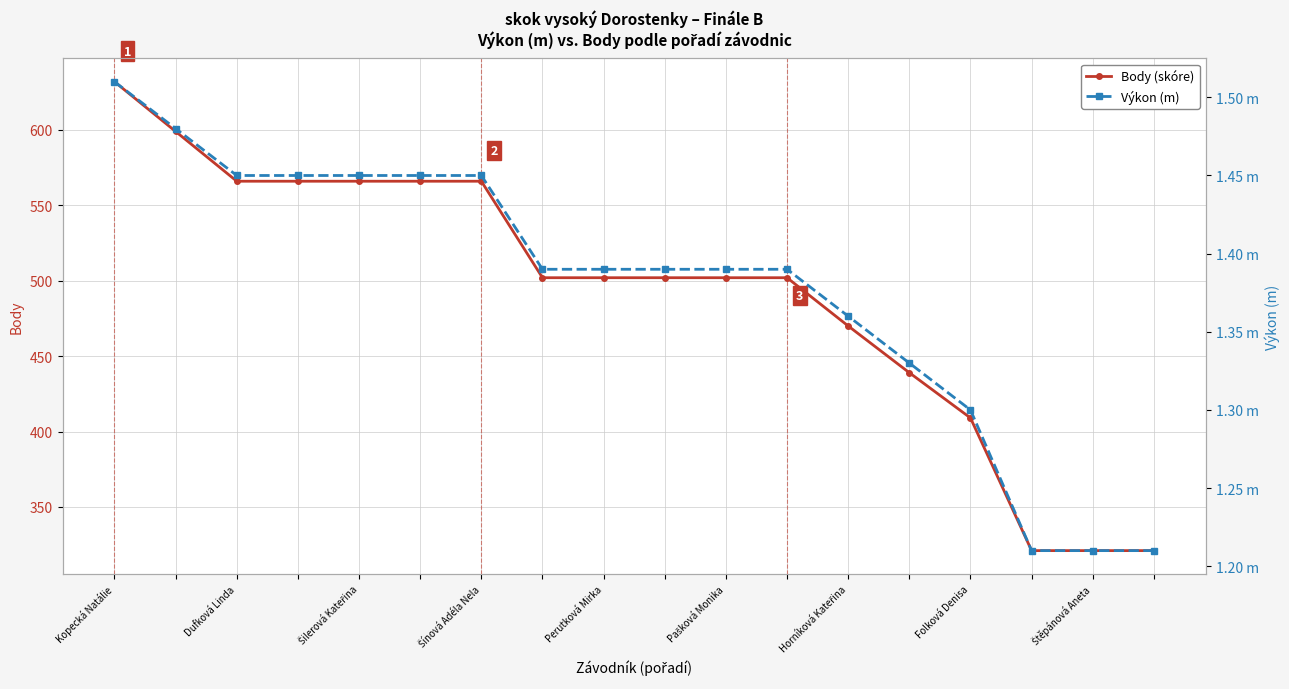

True or false: Body (skóre) and Výkon (m) intersect in this chart.

False